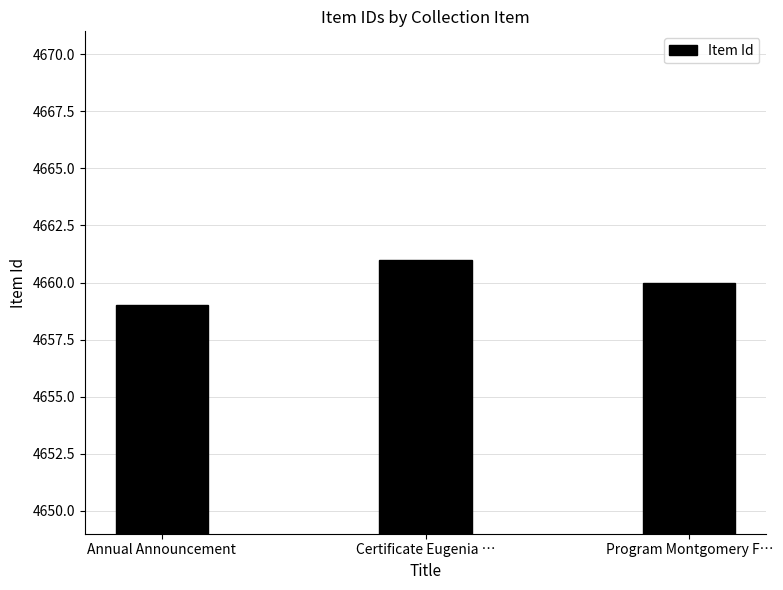

List the labels in order of value, smallest first.

Annual Announcement, Program Montgomery F…, Certificate Eugenia …